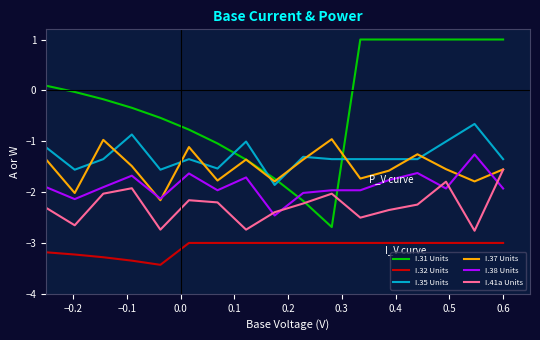

What is the smallest value displayed?

-3.4